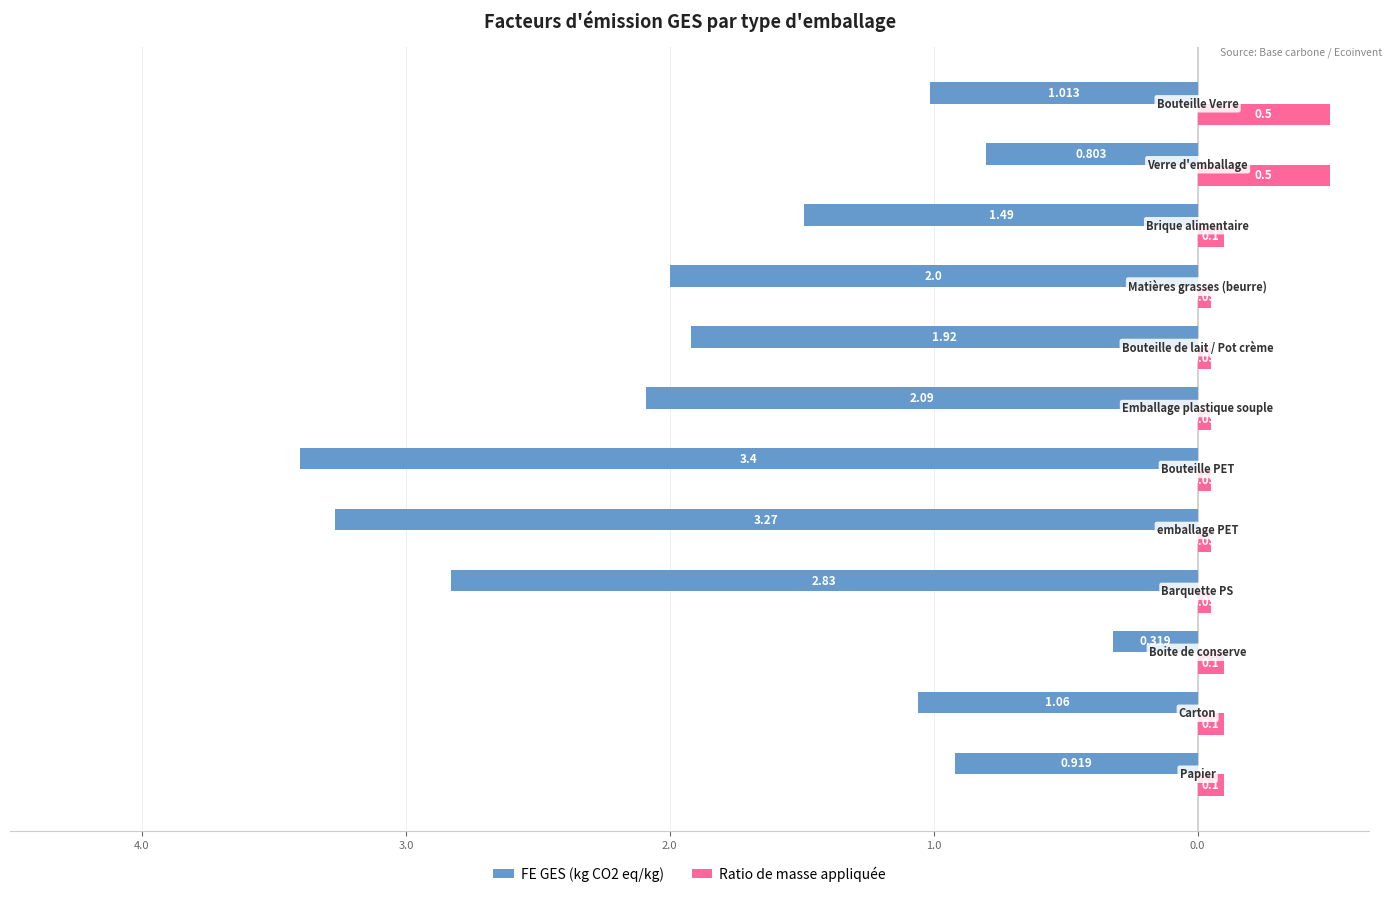

What are all the series names shown in the legend?

FE GES (kg CO2 eq/kg), Ratio de masse appliquée